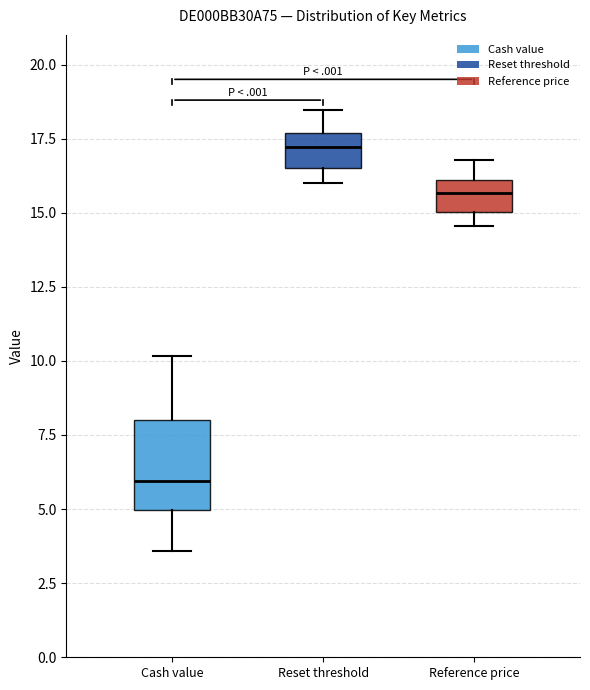

Which box has the highest median line?

Reset threshold